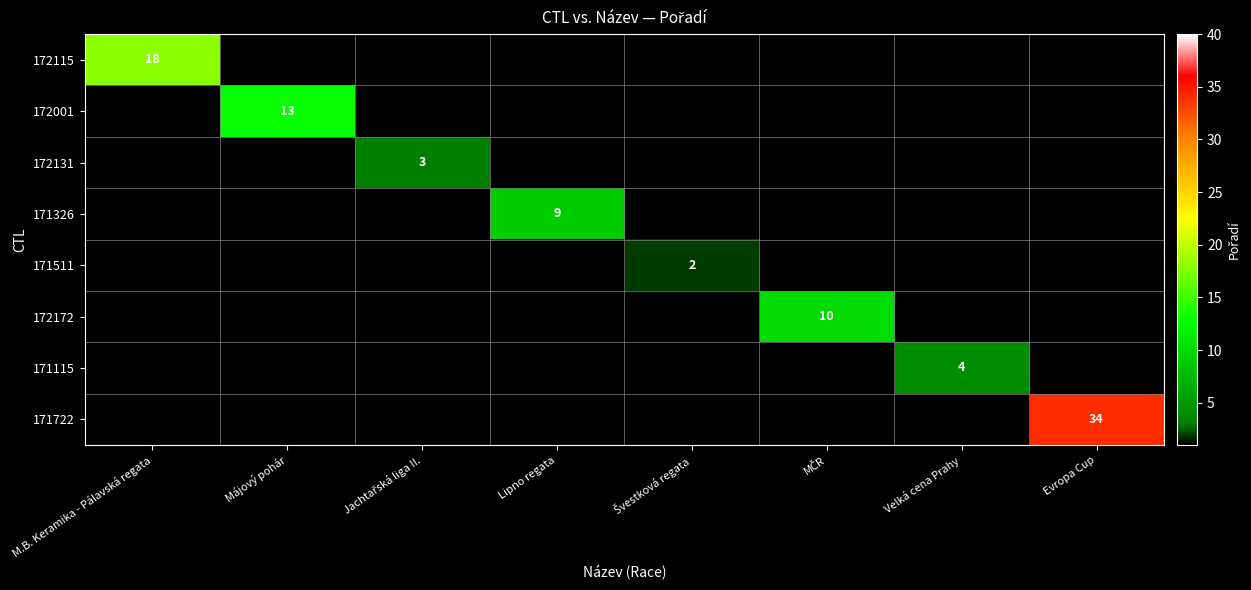

The 171722 series shows 34 at Evropa Cup. True or false?

True